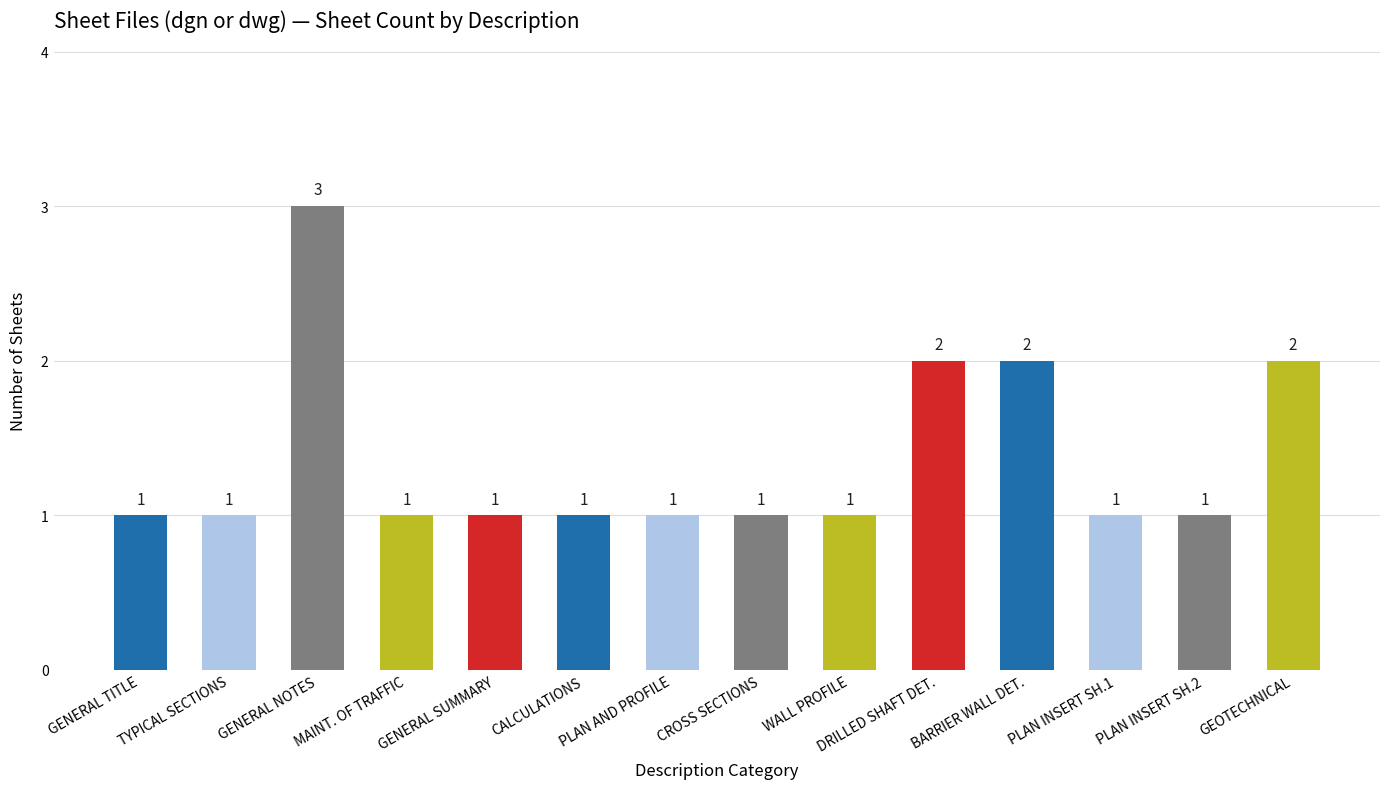

The chart shows a value of 1 at CROSS SECTIONS. True or false?

True